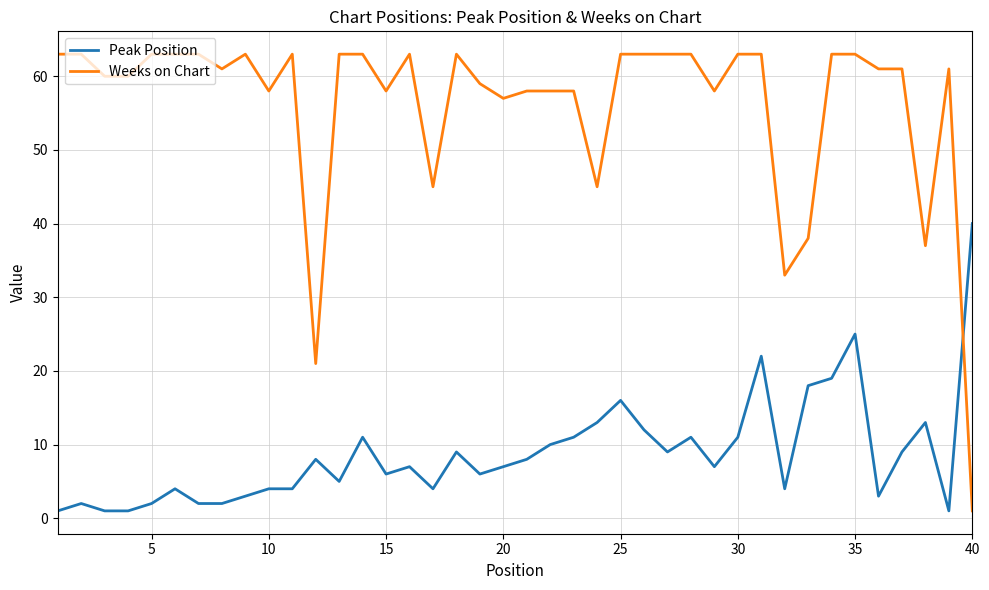

What is the maximum value for Peak Position?

40